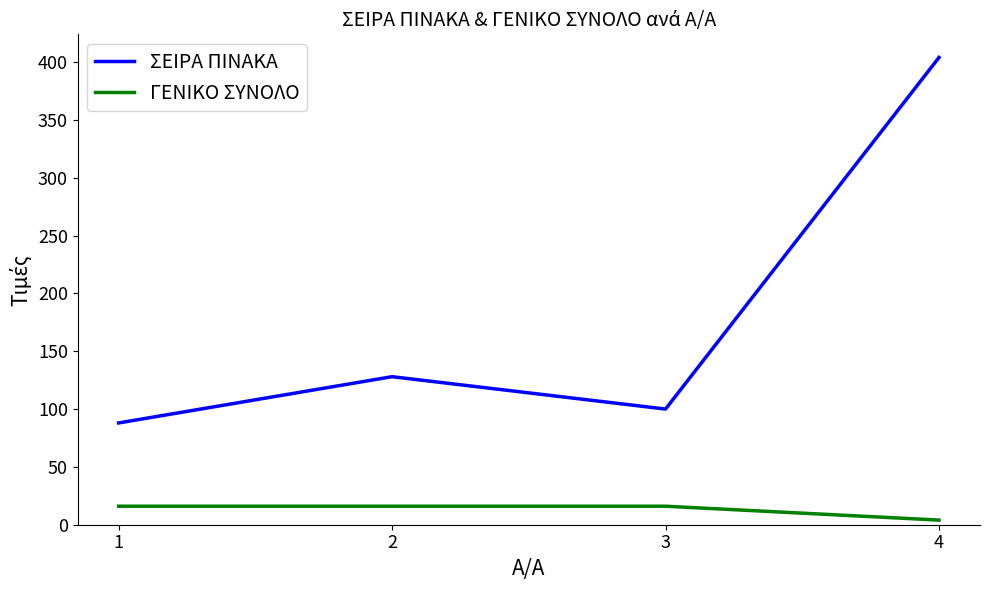

True or false: ΣΕΙΡΑ ΠΙΝΑΚΑ has a value of 206 at 2.

False